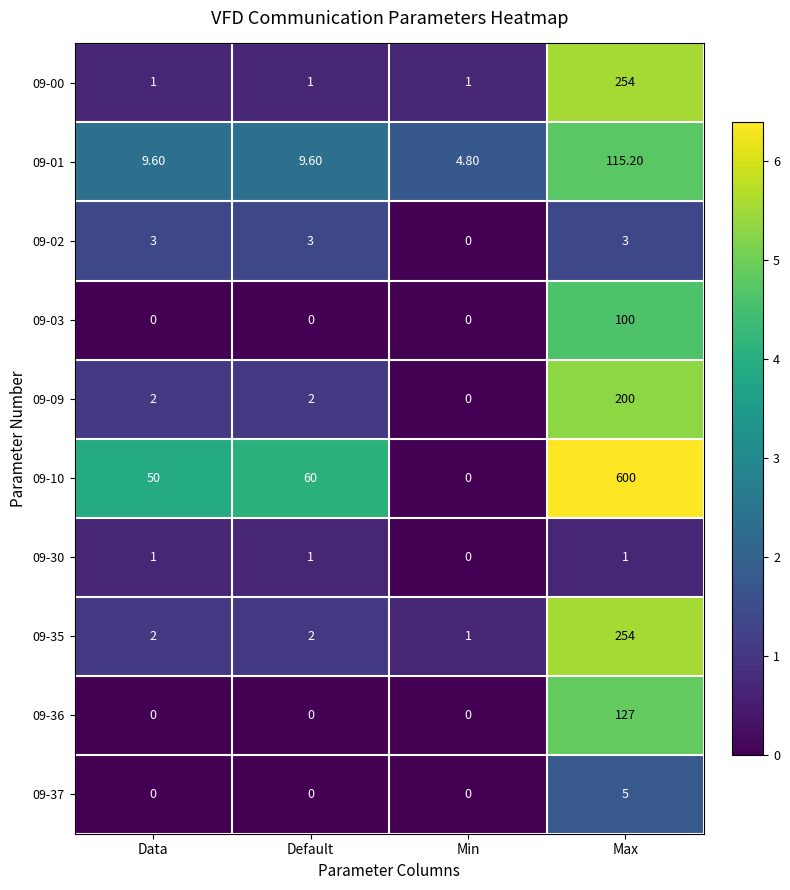

What is the total value across all series at Data?

68.6